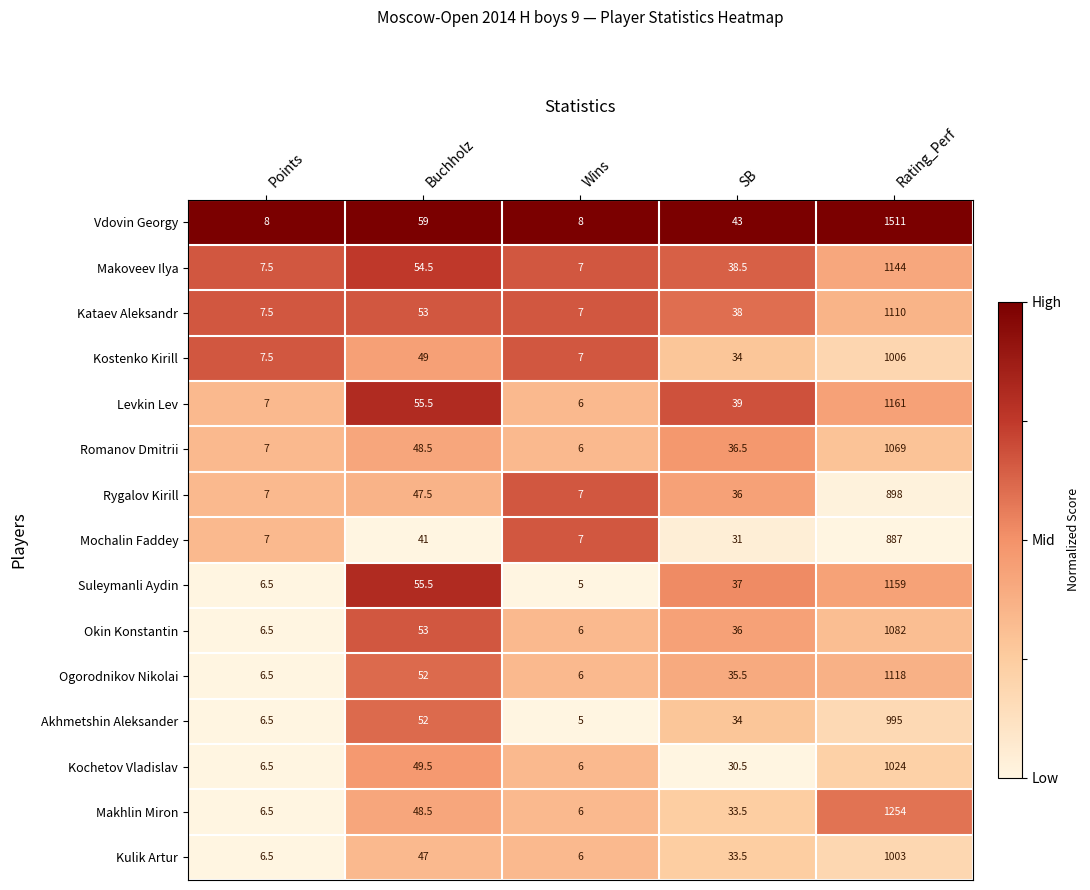

At which category does the chart reach its minimum across all series?

Wins